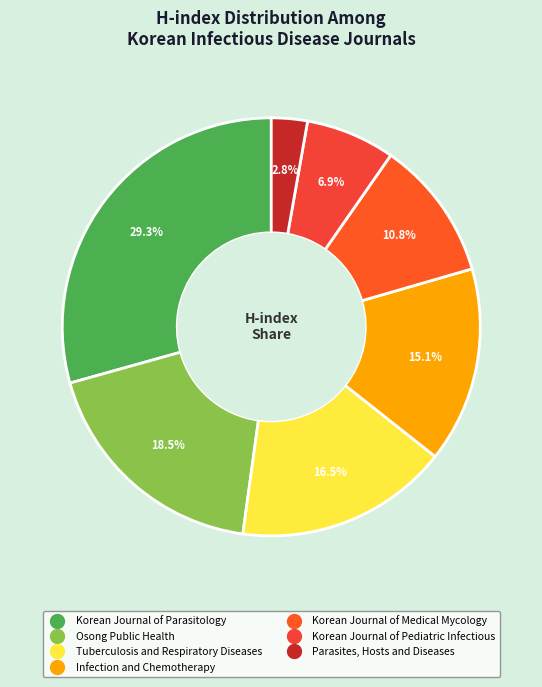

Is the sum of Parasites, Hosts and Diseases and Korean Journal of Pediatric Infectious greater than half?

No